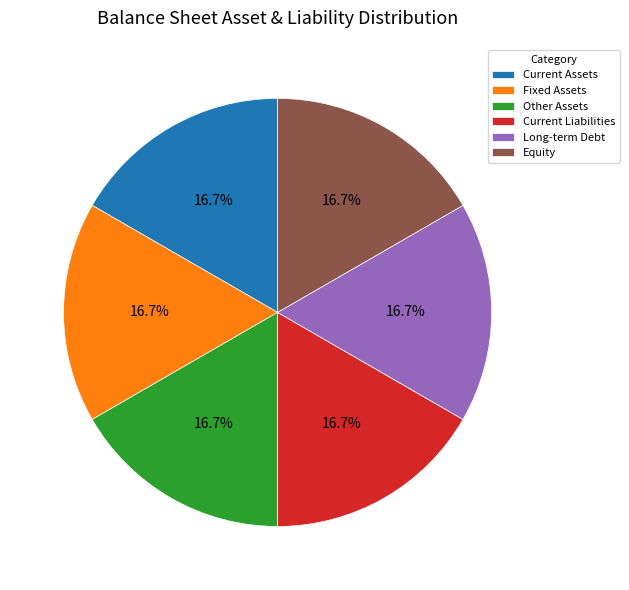

To the nearest percent, what is the average slice percentage?

17%